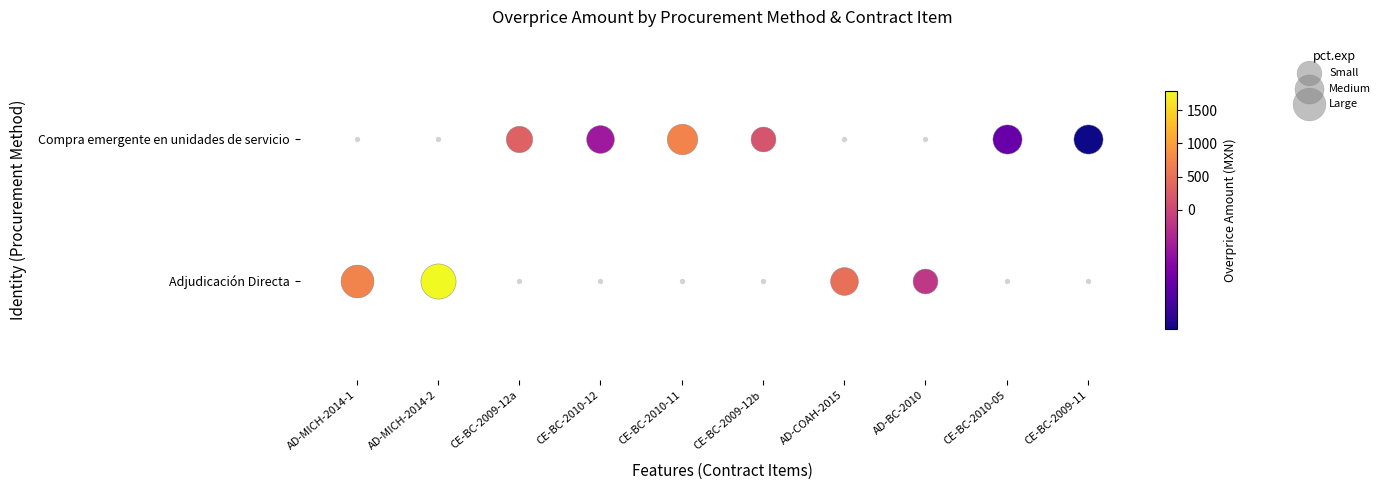

What is the minimum value for Compra emergente en unidades de servicio?

-465.9